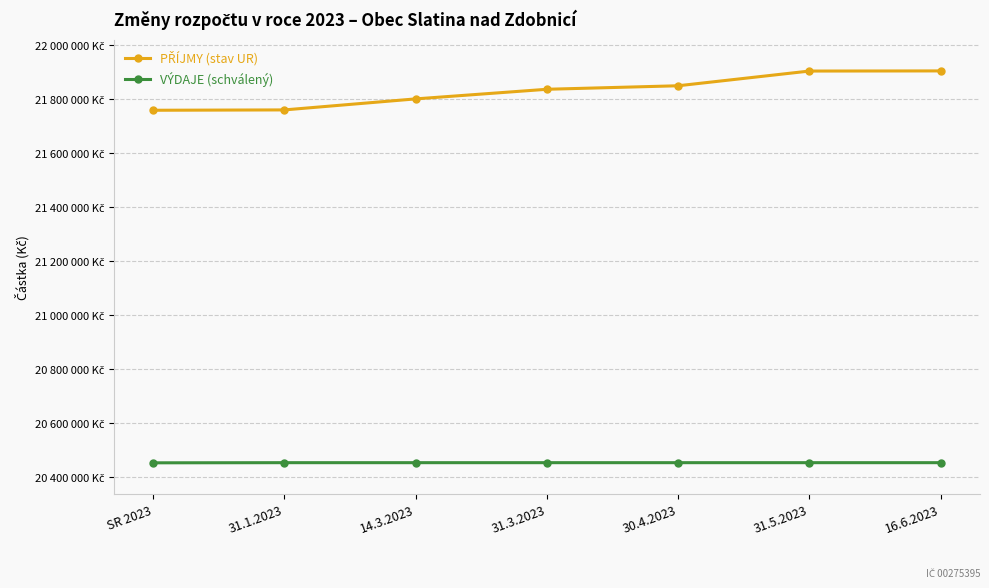

Between SR 2023 and 31.3.2023, which is larger?

31.3.2023